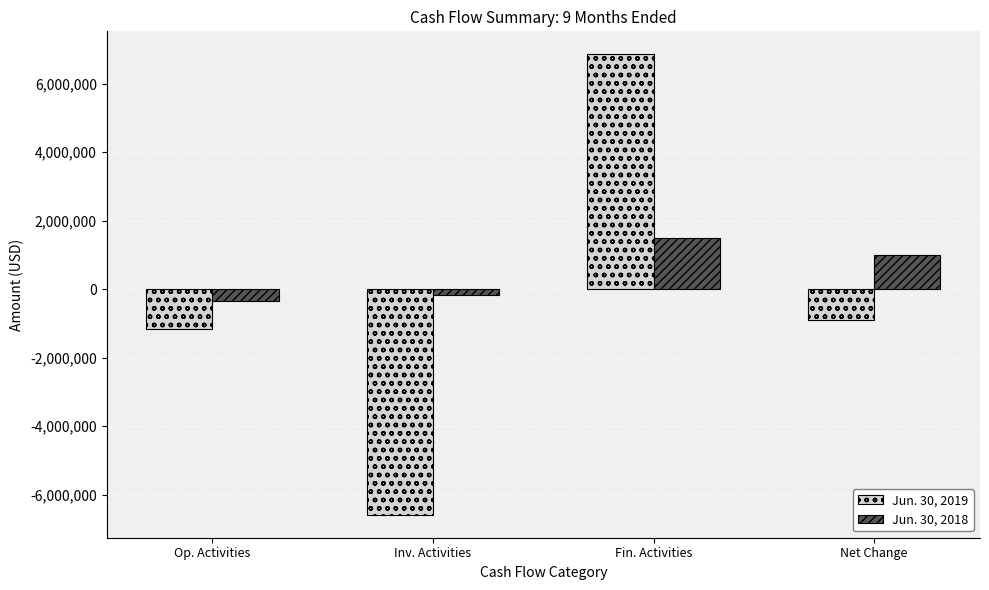

Is the value of Jun. 30, 2019 at Op. Activities greater than the value of Jun. 30, 2018 at Inv. Activities?

No